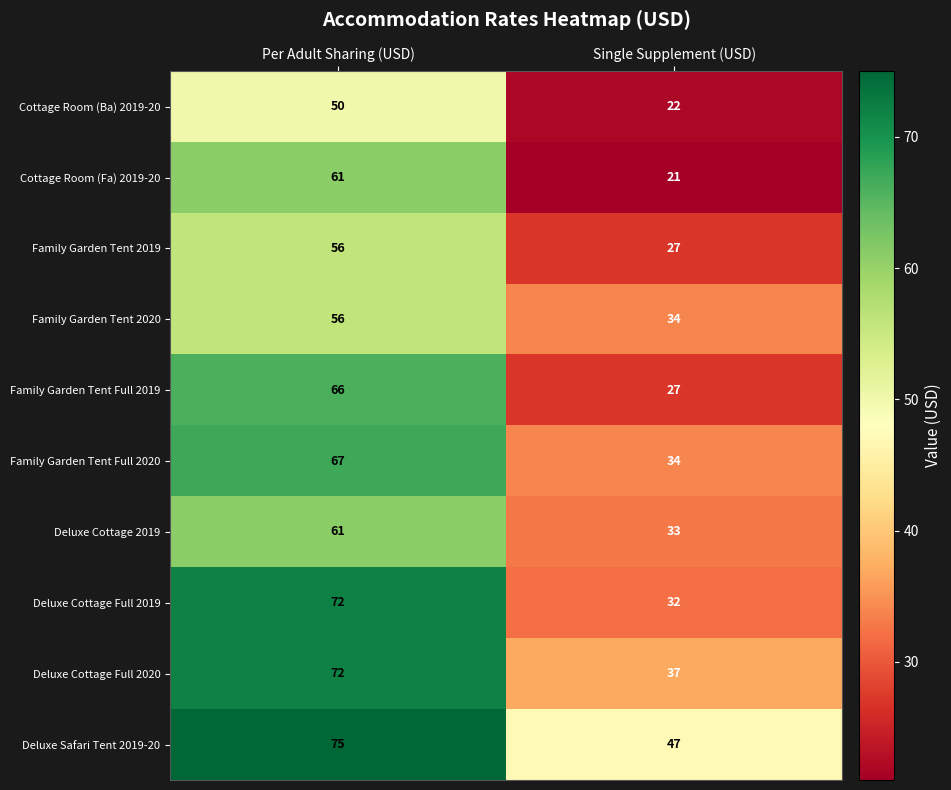

Where is Family Garden Tent 2019 nearest to the value 41?

Single Supplement (USD)